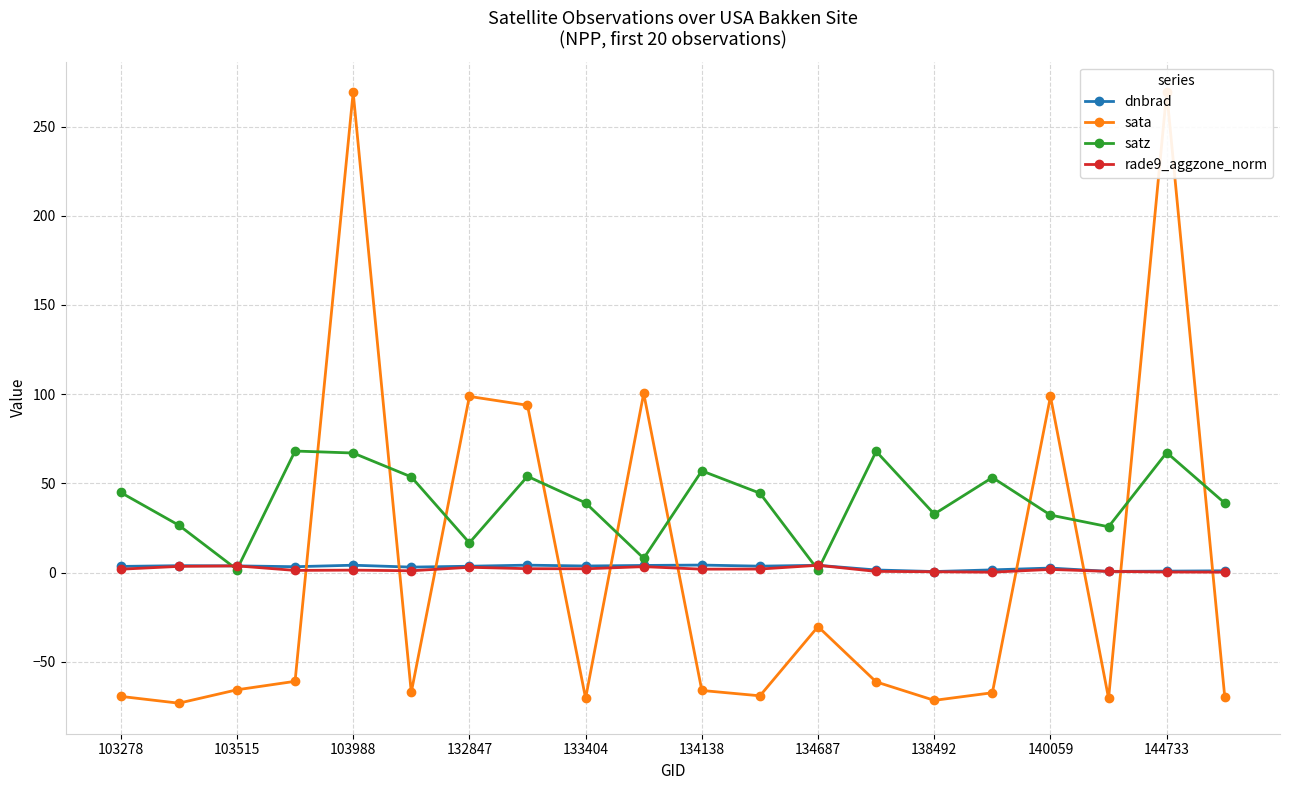

True or false: dnbrad has more than 0 points higher than both neighbors.

True